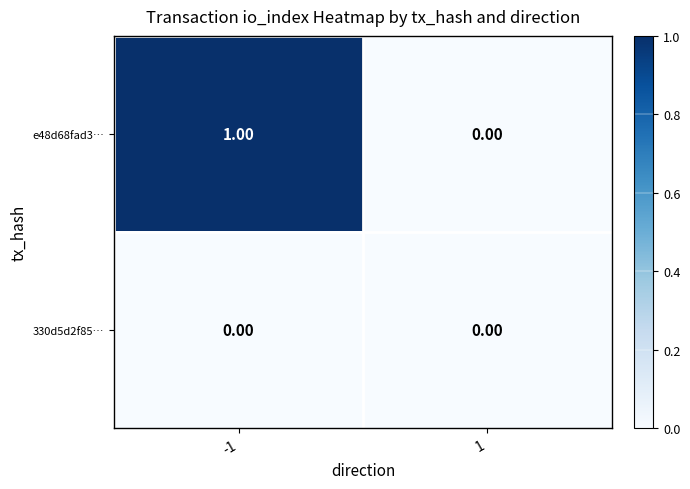

How many distinct data groups are displayed?

2